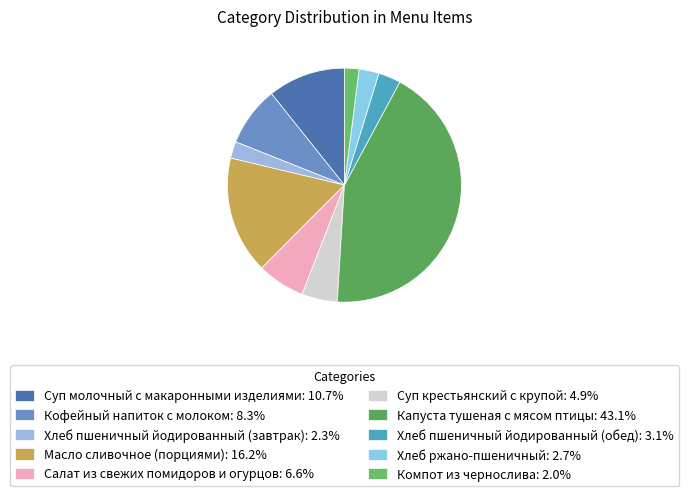

What is the largest slice in the pie chart?

Капуста тушеная с мясом птицы